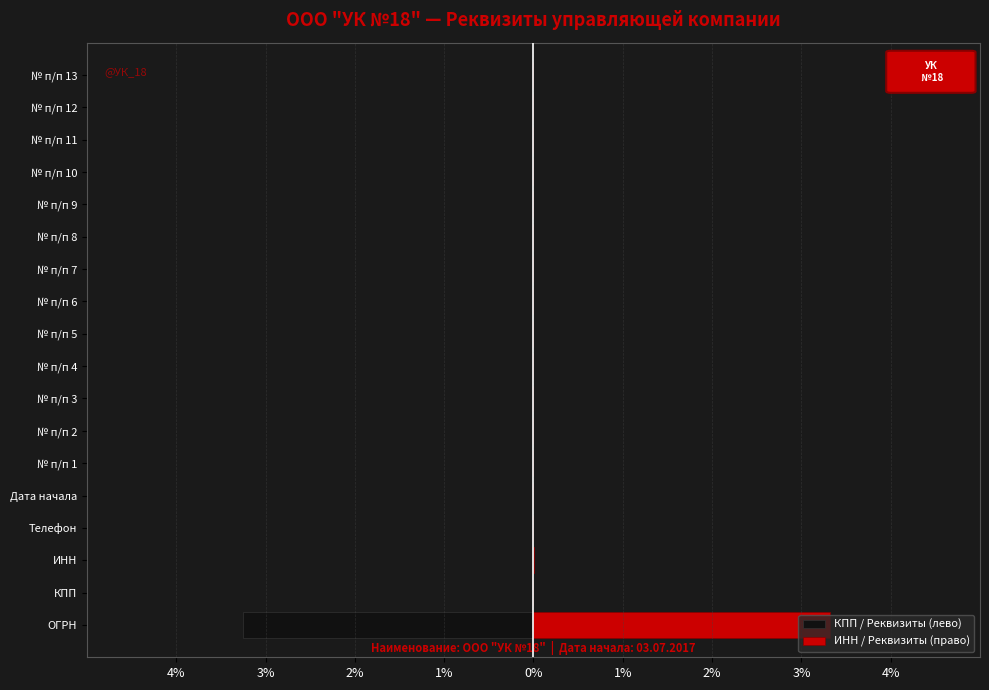

How many bars are there in total?

36